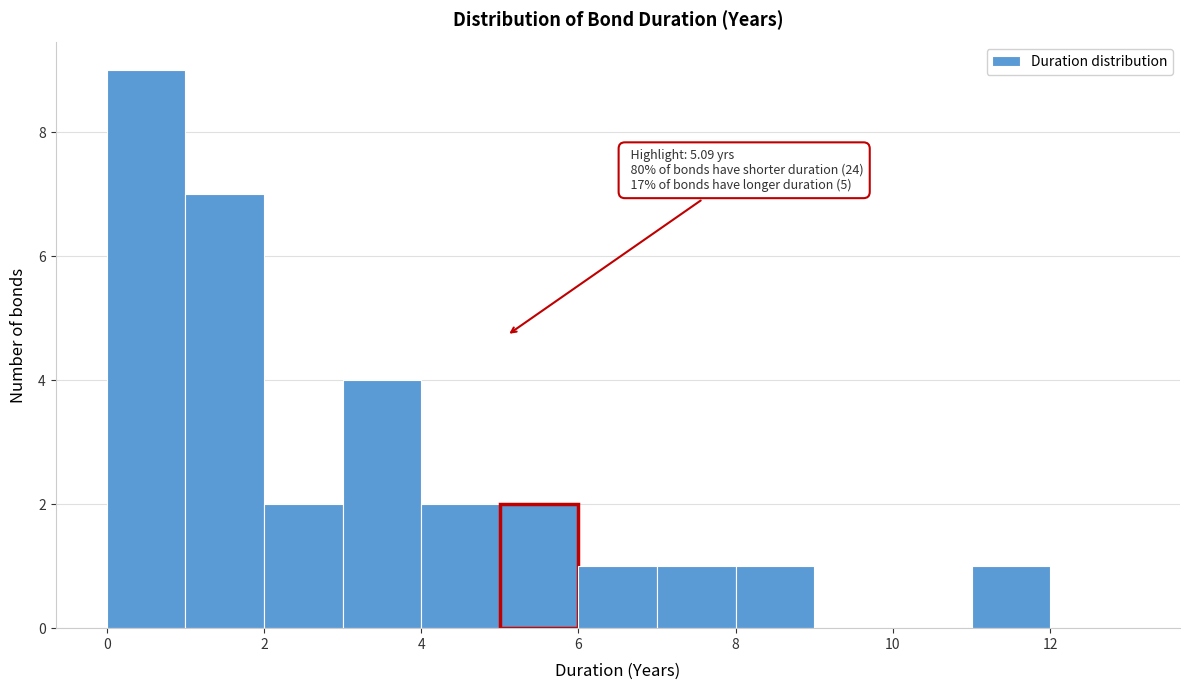

Over which range of the x-axis is the bar tallest?

0 to 1